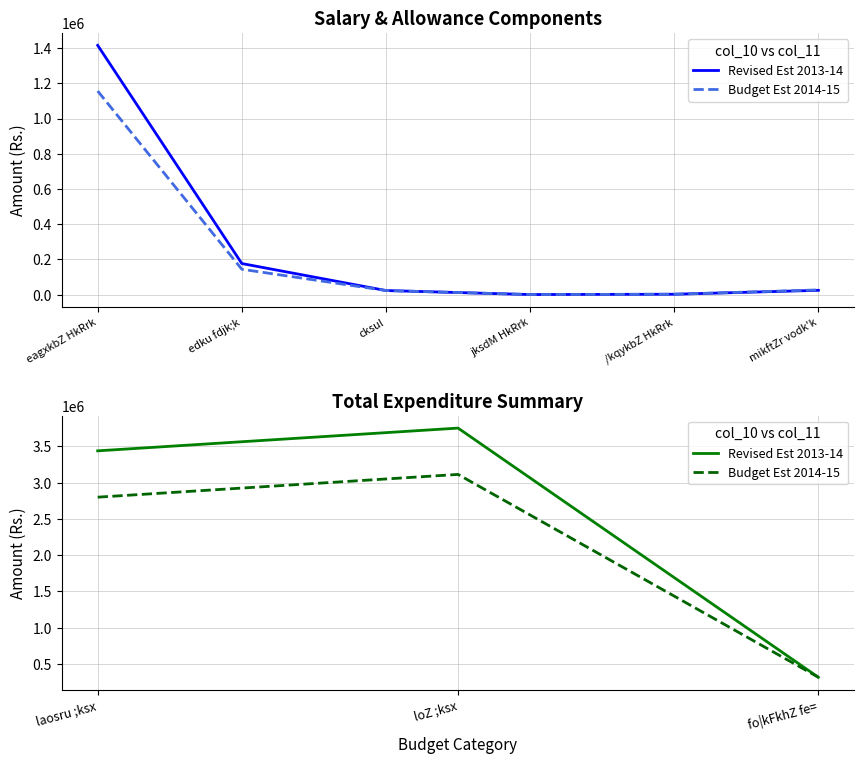

What is the minimum value for Budget Est 2014-15?

314000